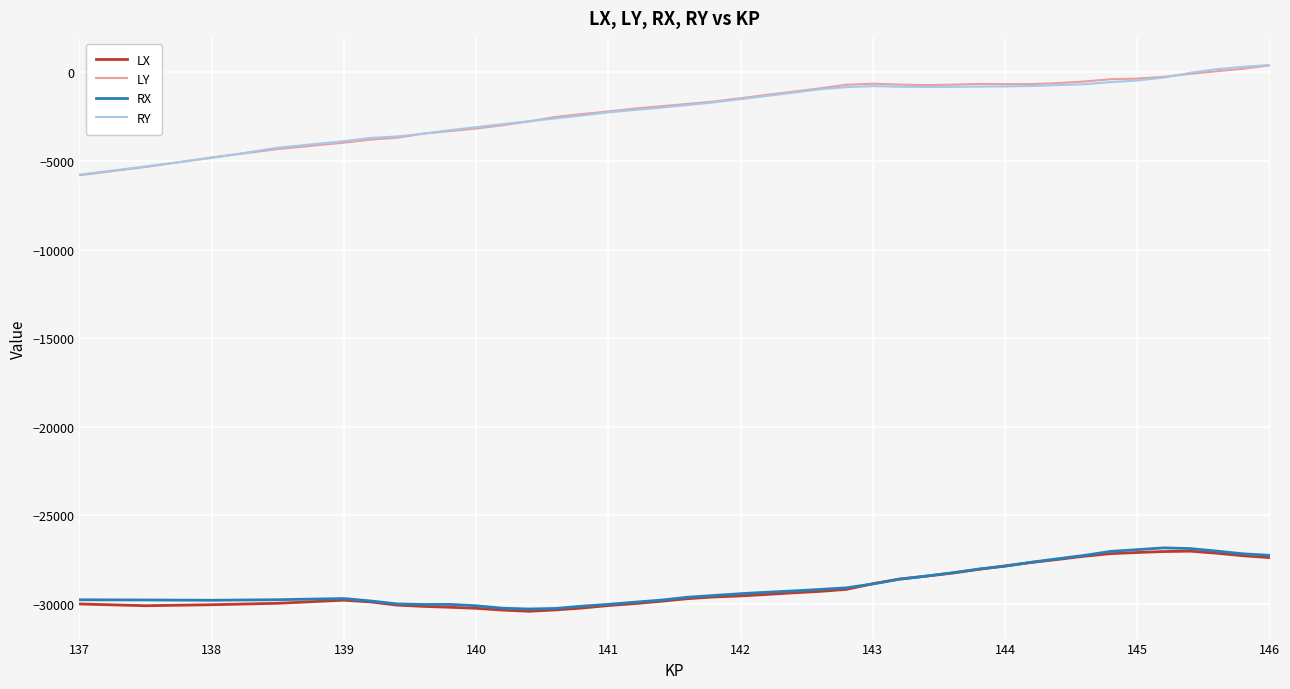

What is the lowest value of the RY series?

-5770.4